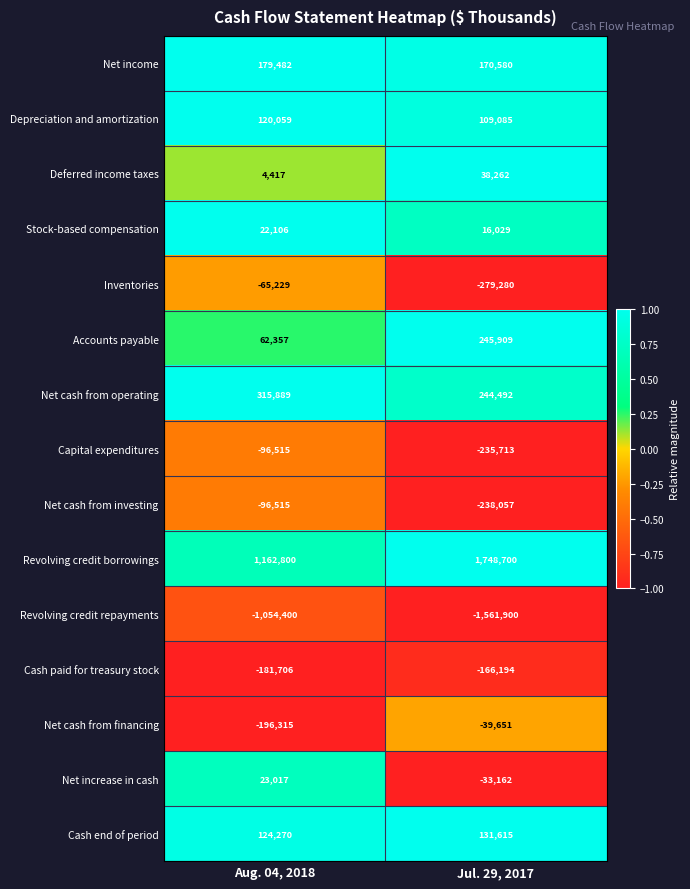

Between Aug. 04, 2018 and Jul. 29, 2017, which series saw the biggest shift?

Revolving credit borrowings